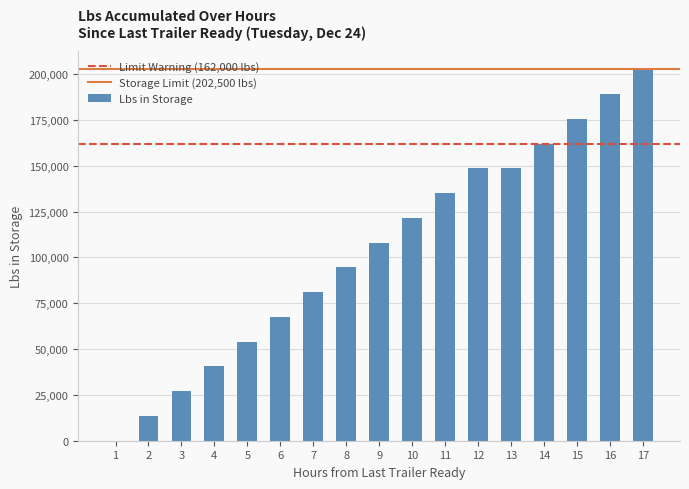

What is the average value?

104029